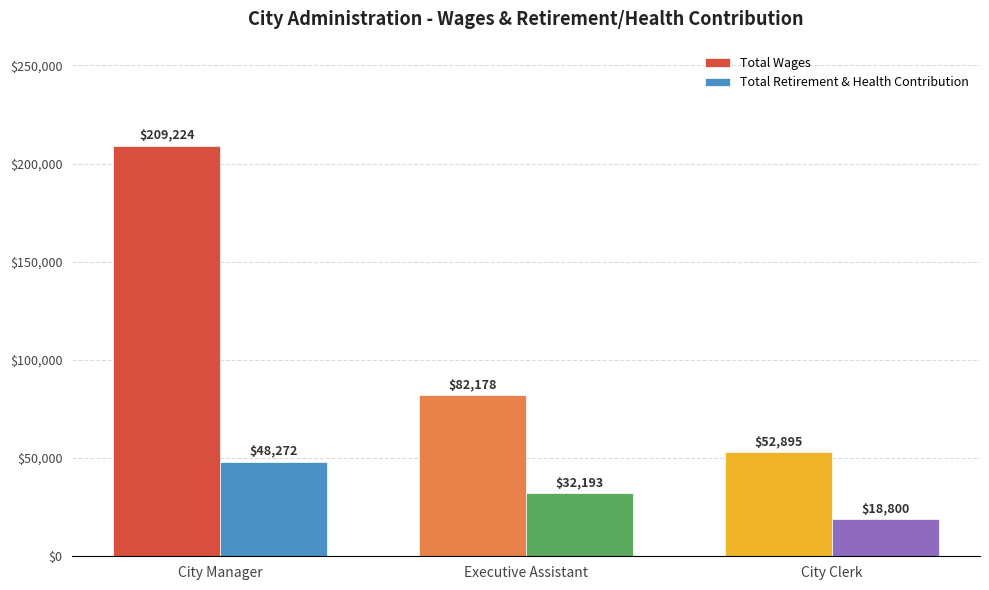

Reading left to right, transcribe all the data shown in this chart.

Total Wages: 209224	82178	52895
Total Retirement & Health Contribution: 48272	32193	18800